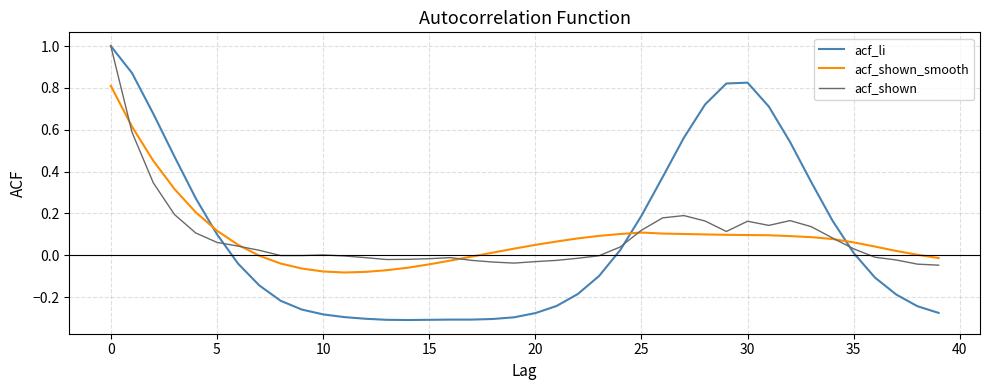

Which series has the widest spread of values?

acf_li